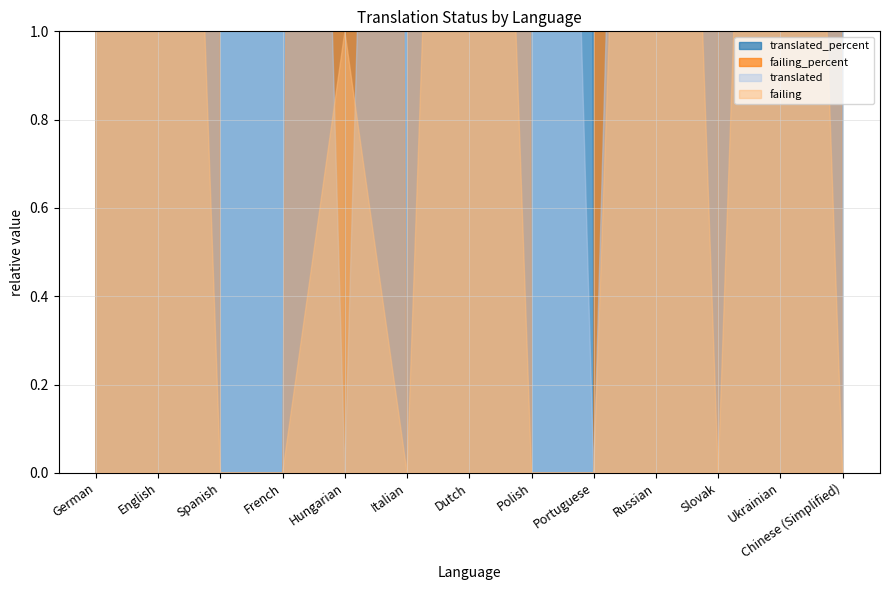

Reading left to right, transcribe all the data shown in this chart.

translated: German=5	English=5	Spanish=5	French=5	Hungarian=0	Italian=5	Dutch=5	Polish=5	Portuguese=0	Russian=5	Slovak=5	Ukrainian=5	Chinese (Simplified)=5
translated_percent: German=100	English=100	Spanish=100	French=100	Hungarian=0	Italian=100	Dutch=100	Polish=100	Portuguese=0	Russian=100	Slovak=100	Ukrainian=100	Chinese (Simplified)=100
failing: German=3	English=4	Spanish=0	French=0	Hungarian=1	Italian=0	Dutch=4	Polish=0	Portuguese=0	Russian=4	Slovak=0	Ukrainian=4	Chinese (Simplified)=0
failing_percent: German=60	English=80	Spanish=0	French=0	Hungarian=20	Italian=0	Dutch=80	Polish=0	Portuguese=0	Russian=80	Slovak=0	Ukrainian=80	Chinese (Simplified)=0